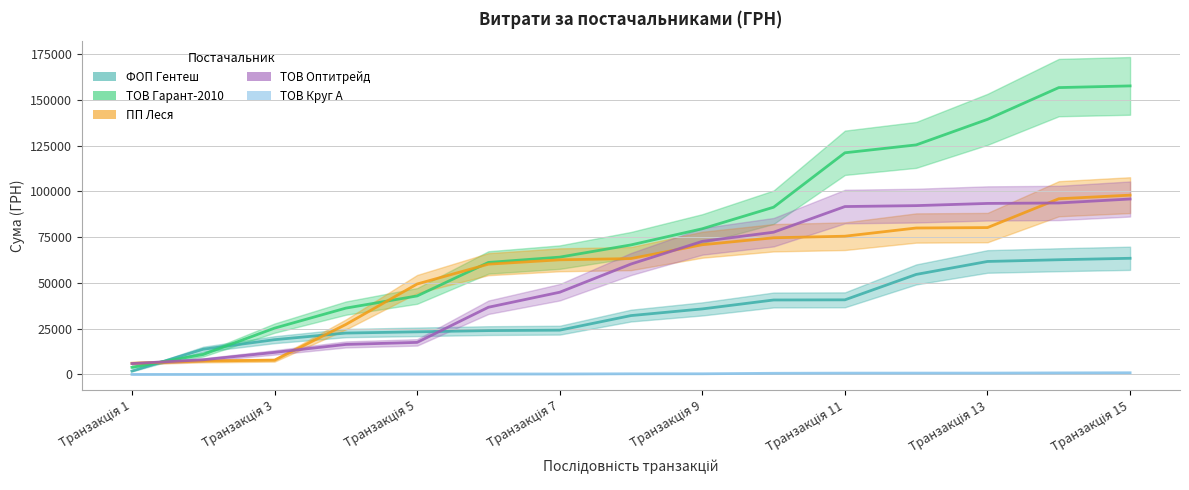

What is the difference between the maximum and minimum values in the ТОВ Оптитрейд series?

89920.0